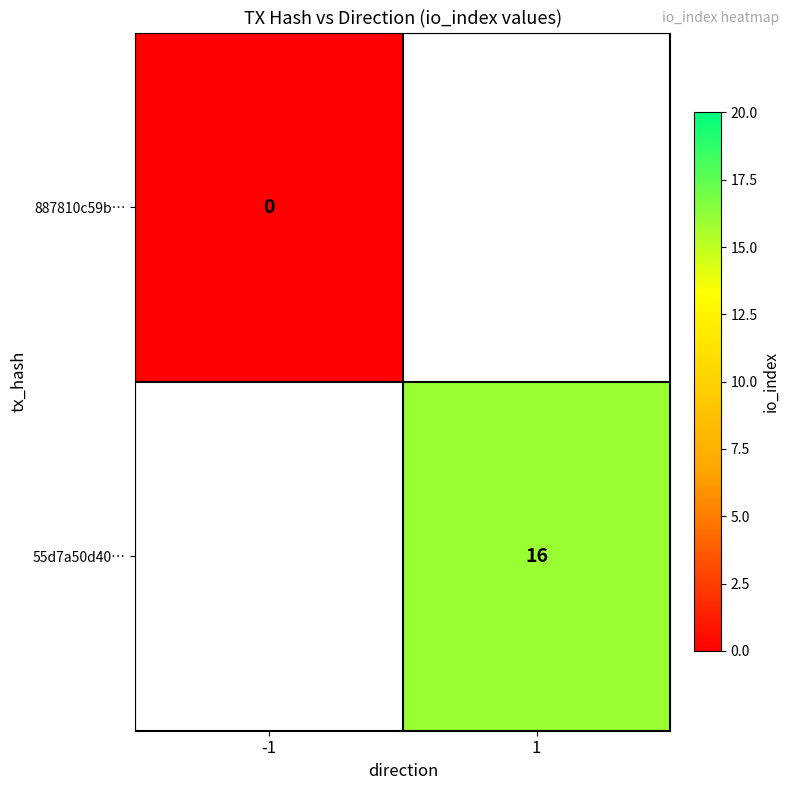

Rank the series at 1 from lowest to highest value.

887810c59b…, 55d7a50d40…